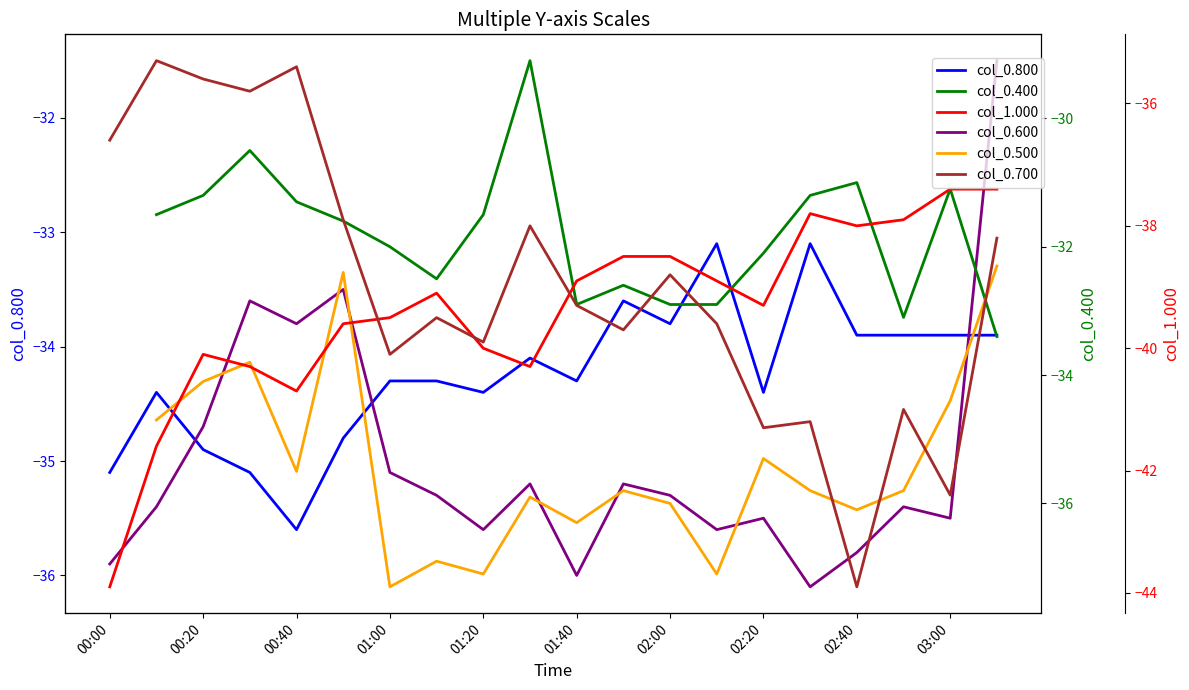

True or false: col_0.600 has a value of -57.7 at 03:00.

False